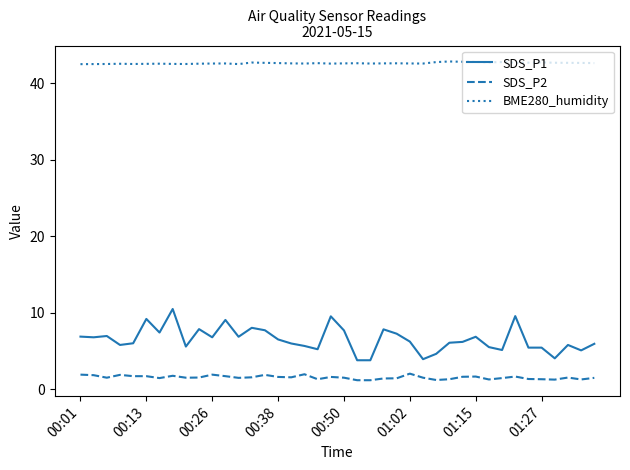

Which series has the largest range (max minus min)?

SDS_P1